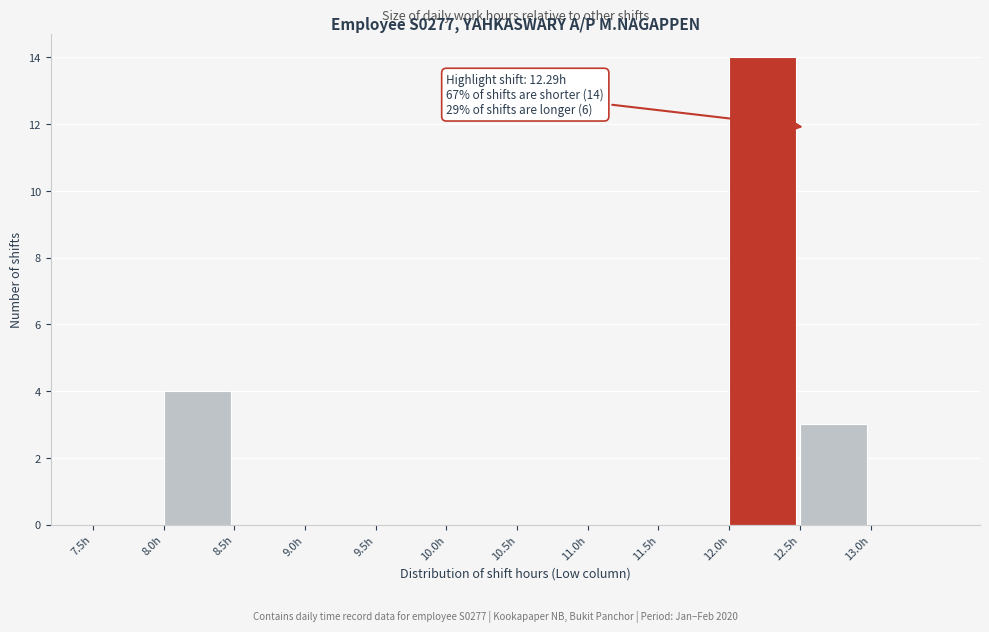

Over which range of the x-axis is the bar tallest?

12.0 to 12.5